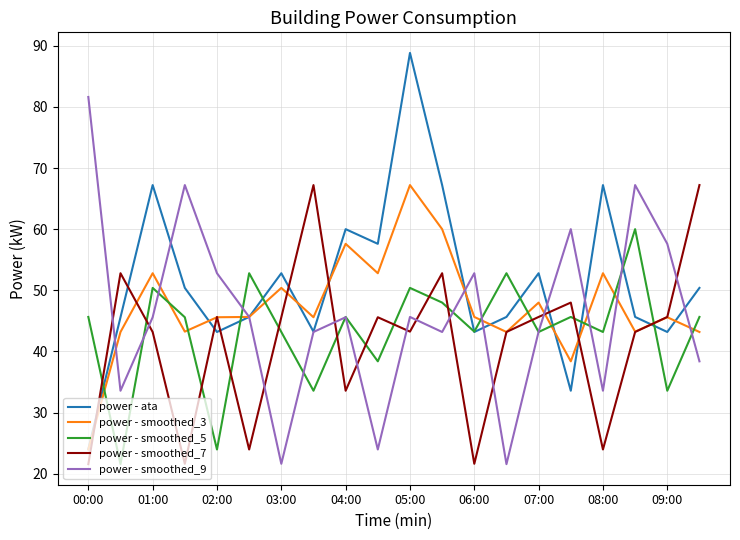

What are all the series names shown in the legend?

power - ata, power - smoothed_3, power - smoothed_5, power - smoothed_7, power - smoothed_9